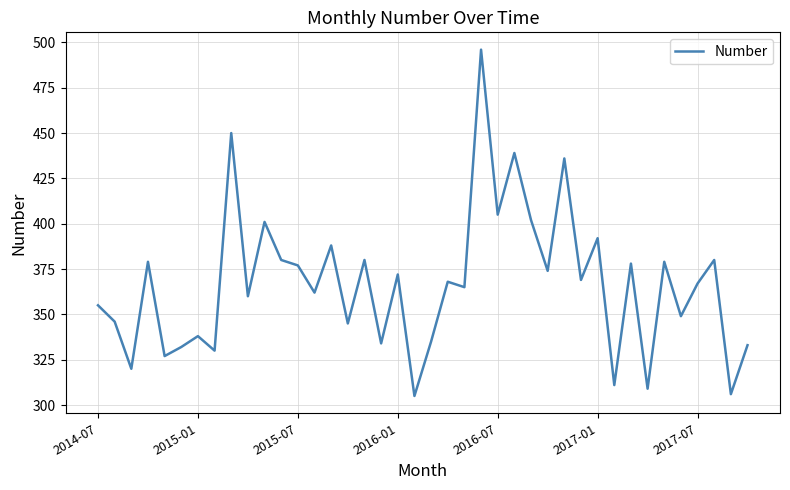

What is the sum of all values?

14674